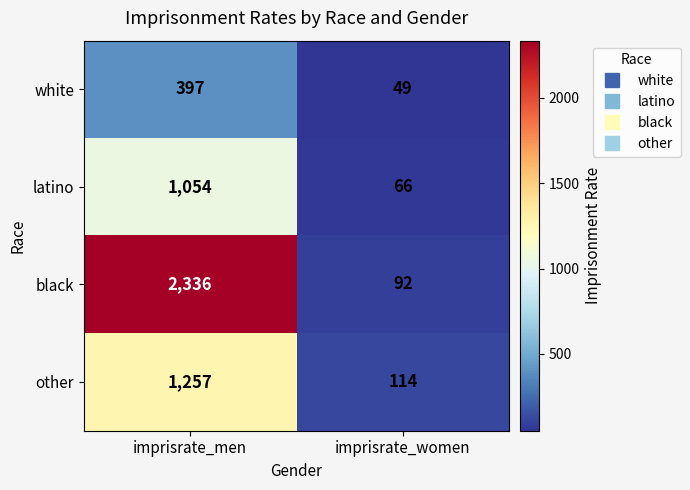

At which category is the sum across all series the highest?

imprisrate_men